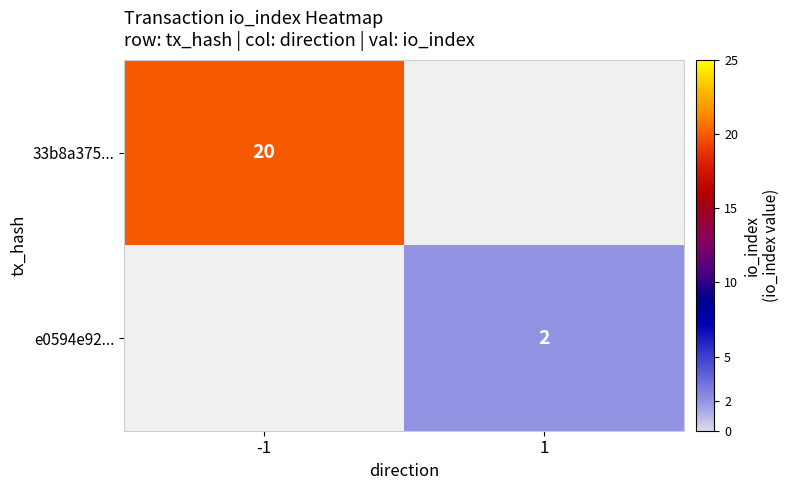

True or false: e0594e92... has a value of 3 at 1.

False